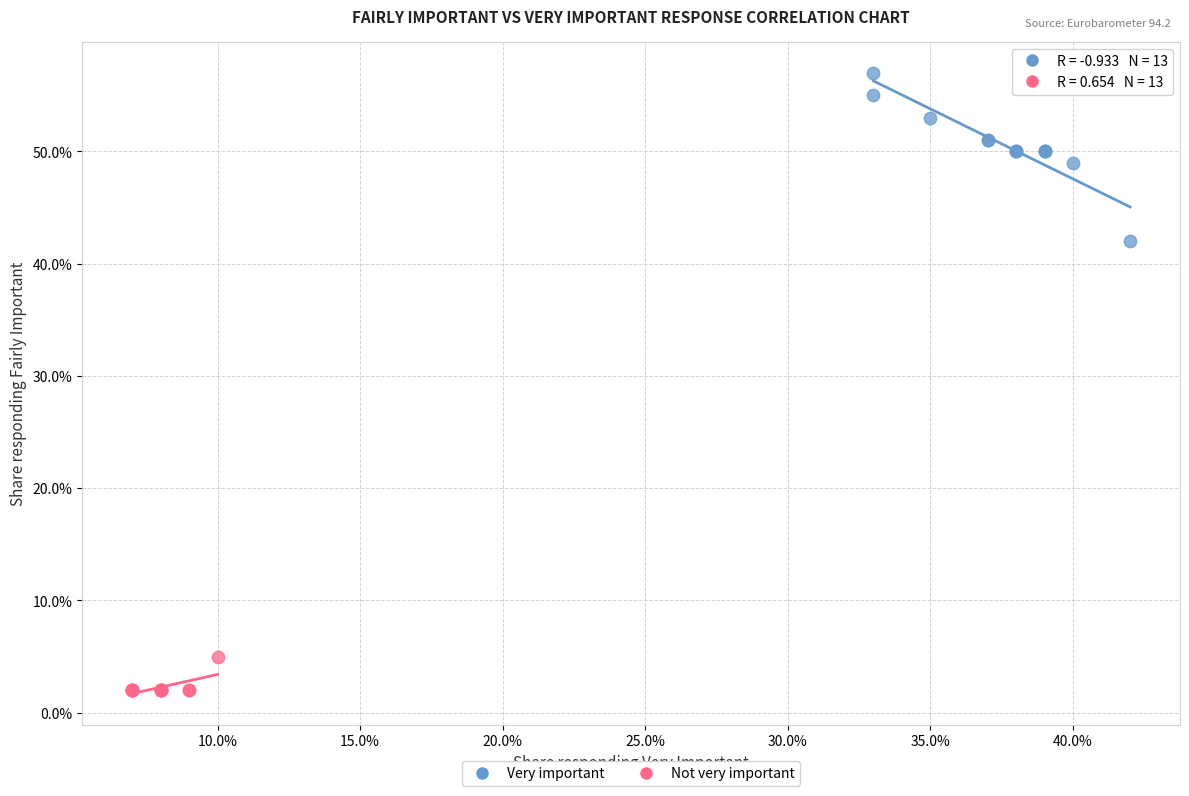

What are all the series names shown in the legend?

Very important, Not very important